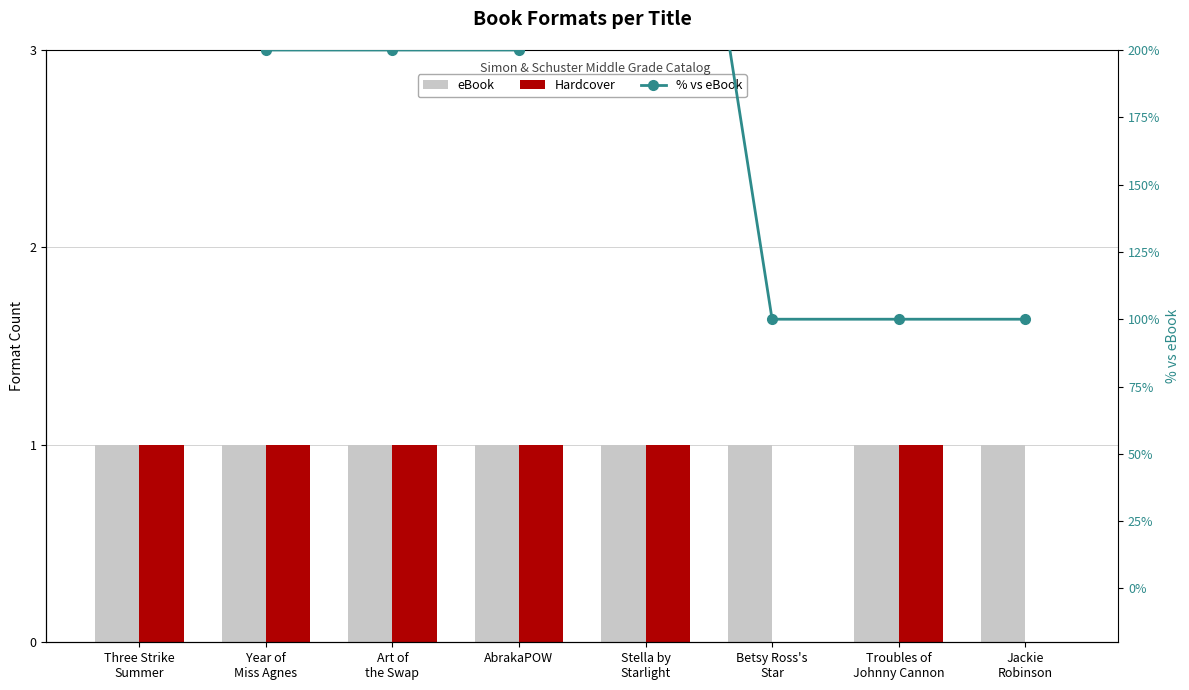

Reading left to right, extract all data points from this chart.

eBook: Three Strike
Summer=1	Year of
Miss Agnes=1	Art of
the Swap=1	AbrakaPOW=1	Stella by
Starlight=1	Betsy Ross's
Star=1	Troubles of
Johnny Cannon=1	Jackie
Robinson=1
Hardcover: Three Strike
Summer=1	Year of
Miss Agnes=1	Art of
the Swap=1	AbrakaPOW=1	Stella by
Starlight=1	Betsy Ross's
Star=0	Troubles of
Johnny Cannon=1	Jackie
Robinson=0
% vs eBook: Three Strike
Summer=300	Year of
Miss Agnes=200	Art of
the Swap=200	AbrakaPOW=200	Stella by
Starlight=400	Betsy Ross's
Star=100	Troubles of
Johnny Cannon=100	Jackie
Robinson=100